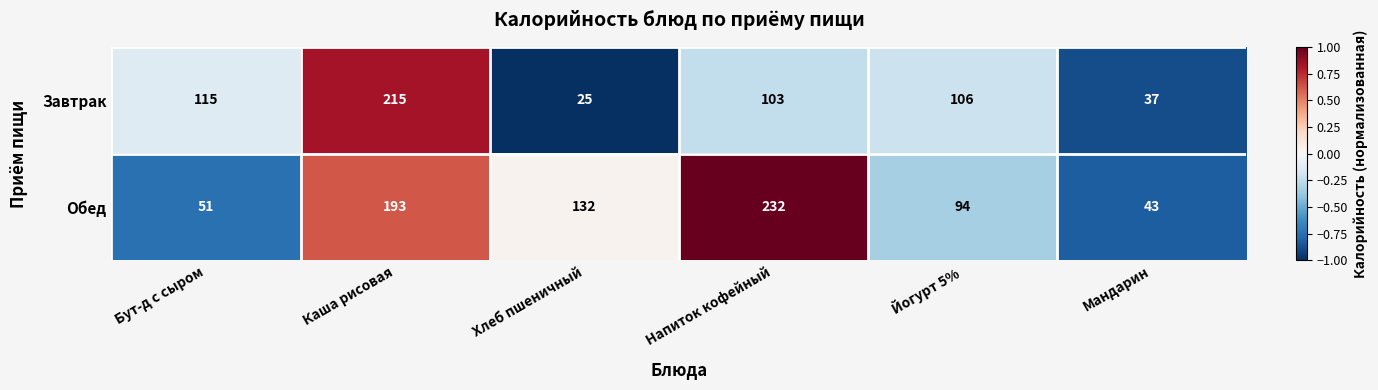

List the series in order of their overall mean, highest first.

Обед, Завтрак